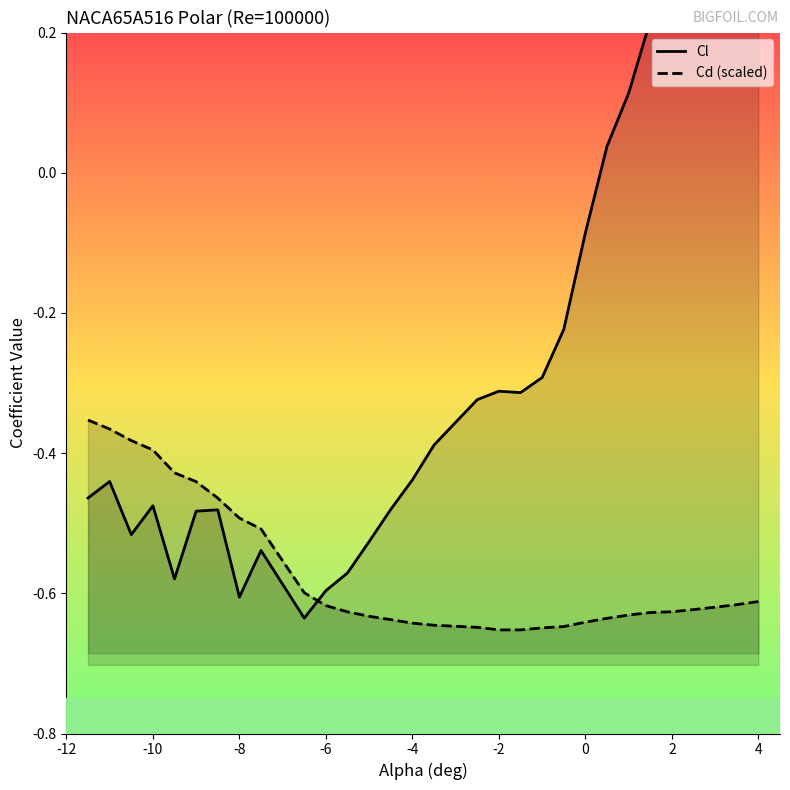

What is the smallest value displayed?

-0.7